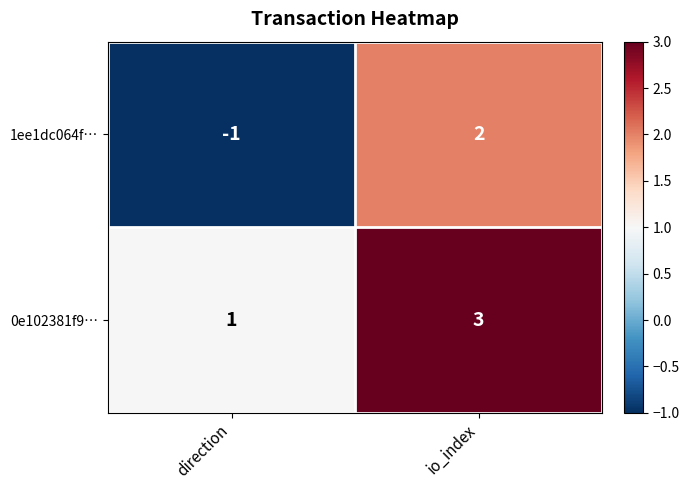

What is the maximum value for 0e102381f9…?

3